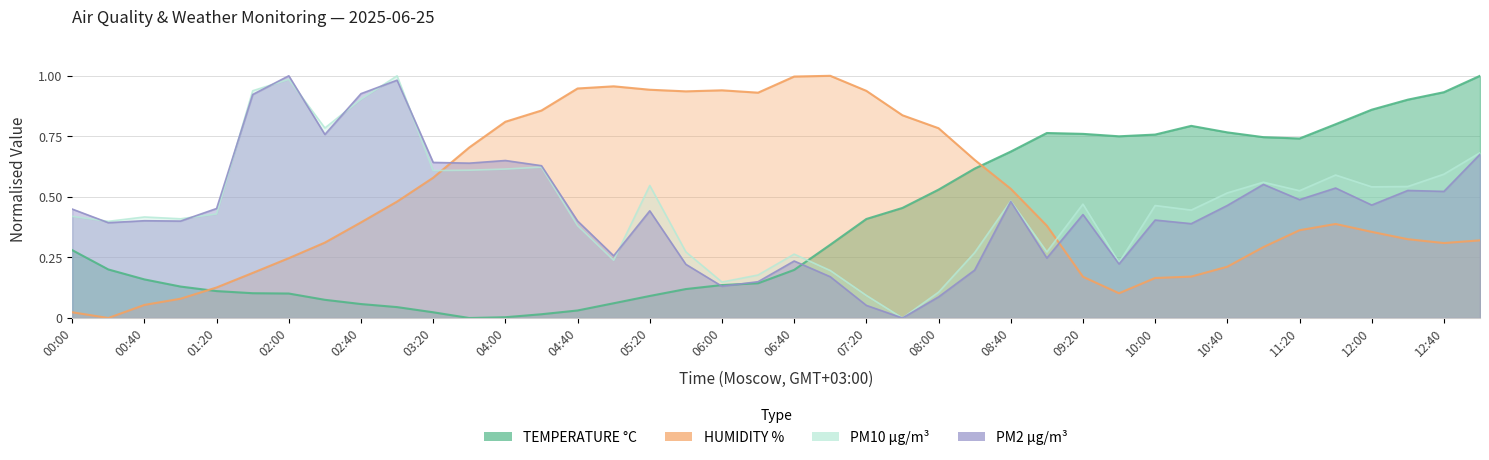

Which series has the largest range (max minus min)?

TEMPERATURE °C